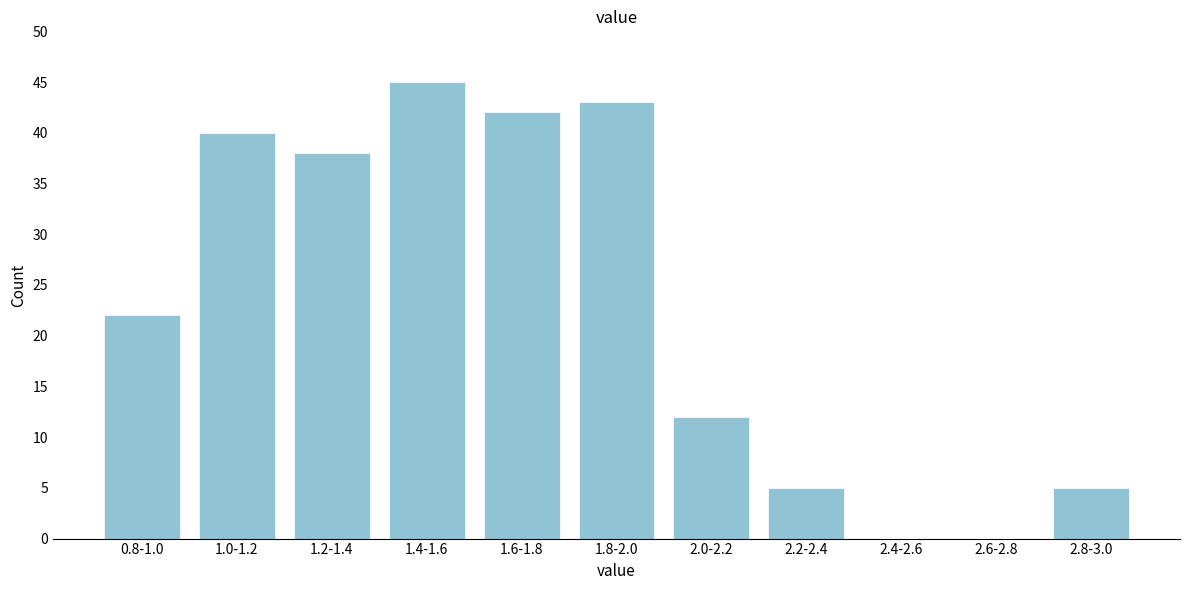

Reading left to right, transcribe all the data shown in this chart.

0.8-1.0=22	1.0-1.2=40	1.2-1.4=38	1.4-1.6=45	1.6-1.8=42	1.8-2.0=43	2.0-2.2=12	2.2-2.4=5	2.4-2.6=0	2.6-2.8=0	2.8-3.0=5